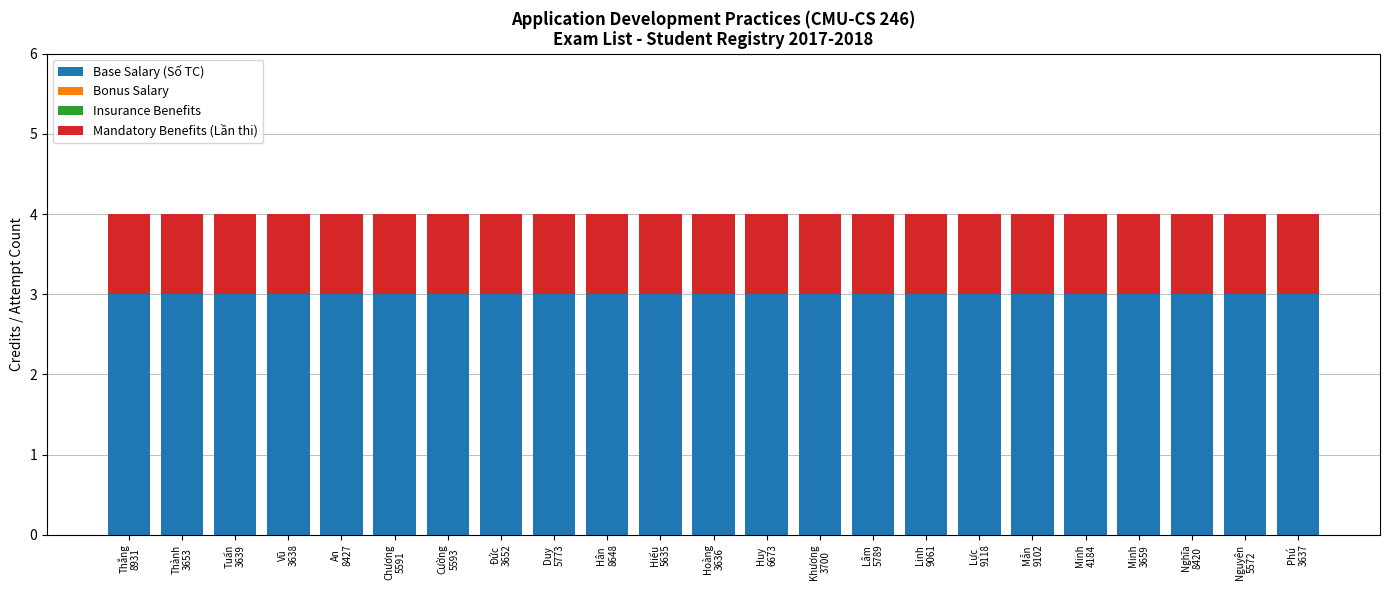

Count the number of categories in the chart.

23